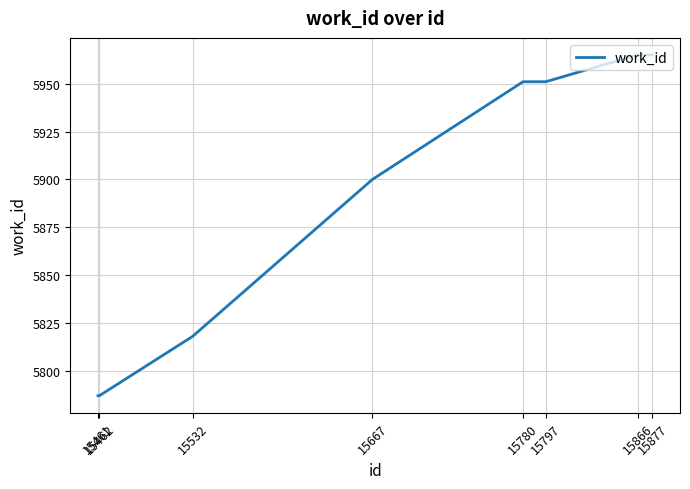

Reading left to right, transcribe all the data shown in this chart.

5787	5787	5818	5900	5951	5951	5965	5965